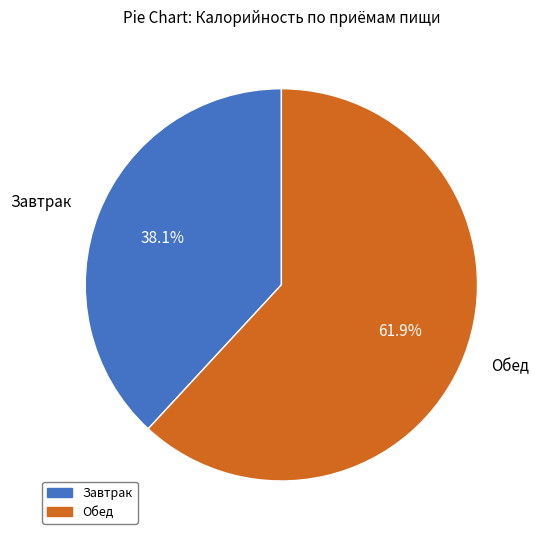

Which category has the biggest portion of the pie?

Обед